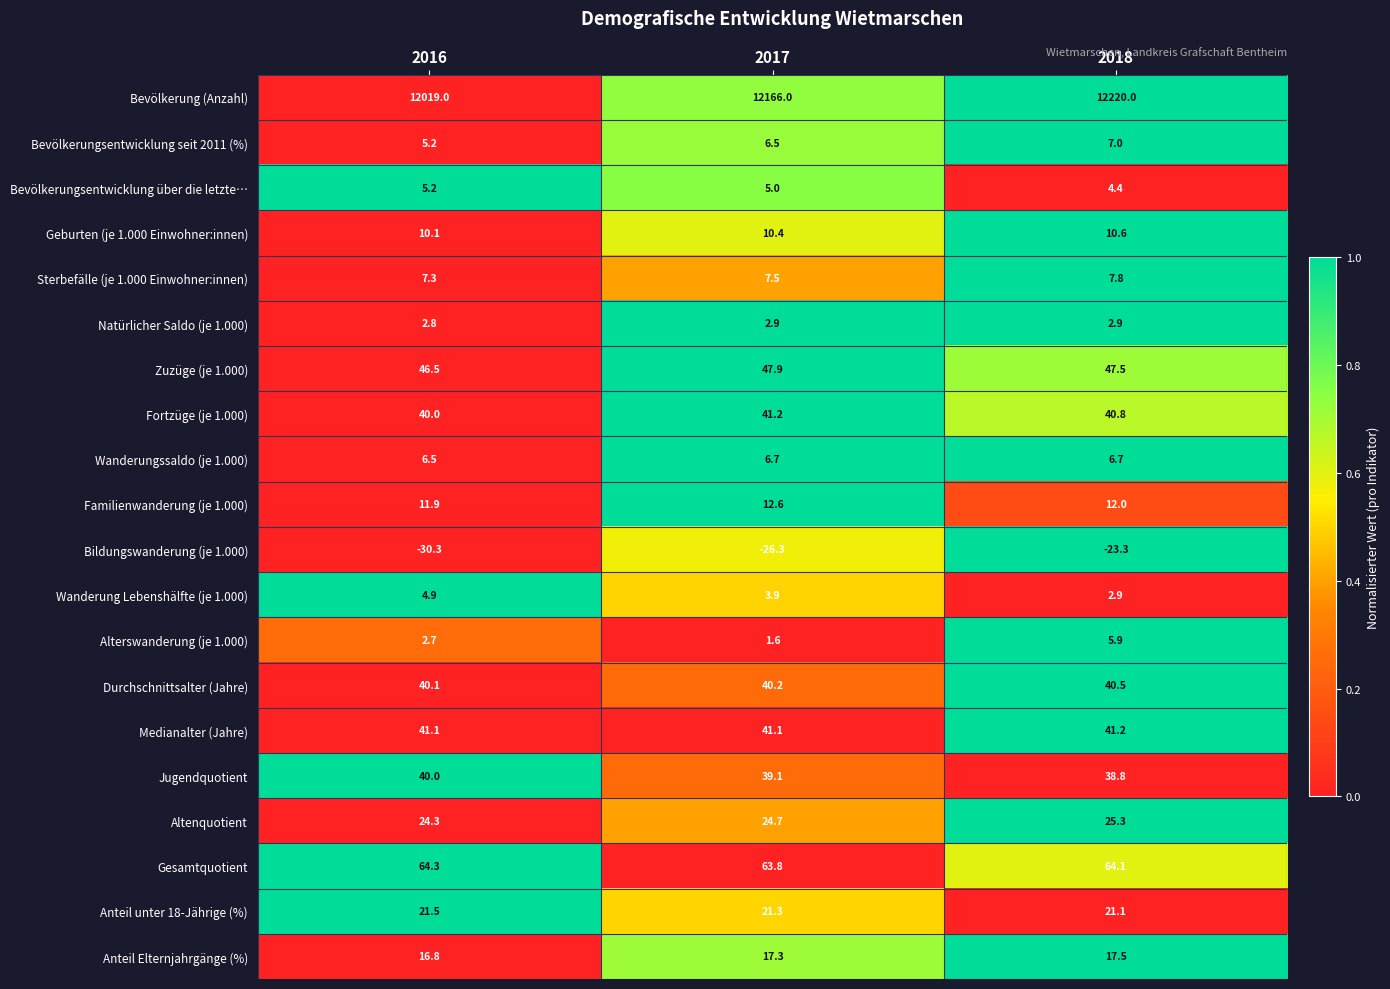

At how many categories does at least one series exceed 0?

3